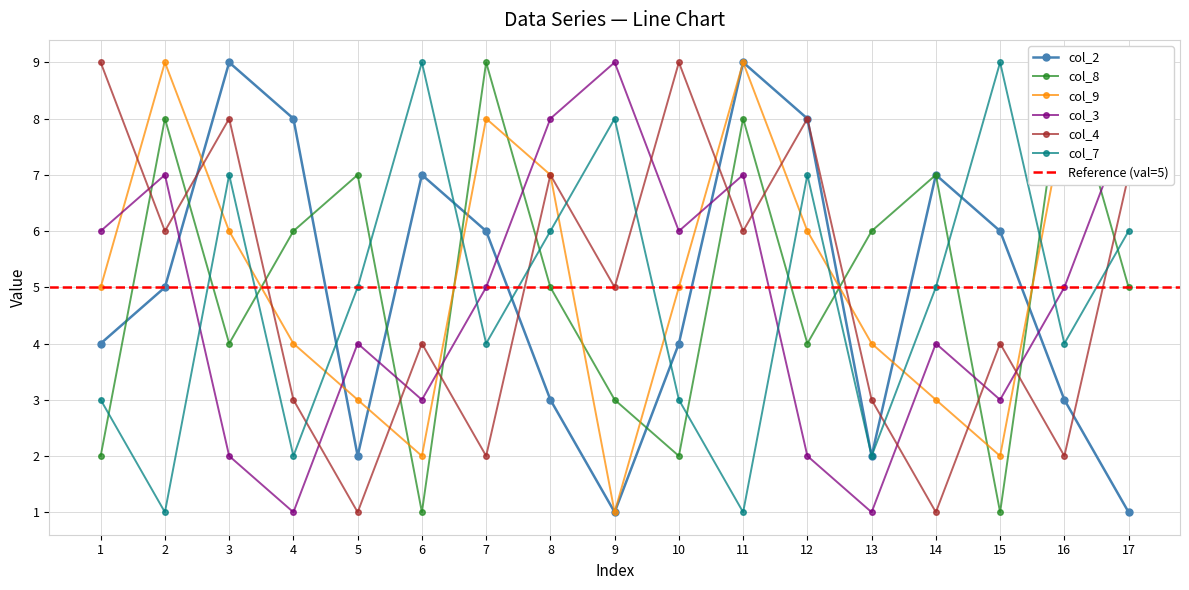

Rank the series at 13 from highest to lowest value.

col_8, col_9, col_4, col_2, col_7, col_3